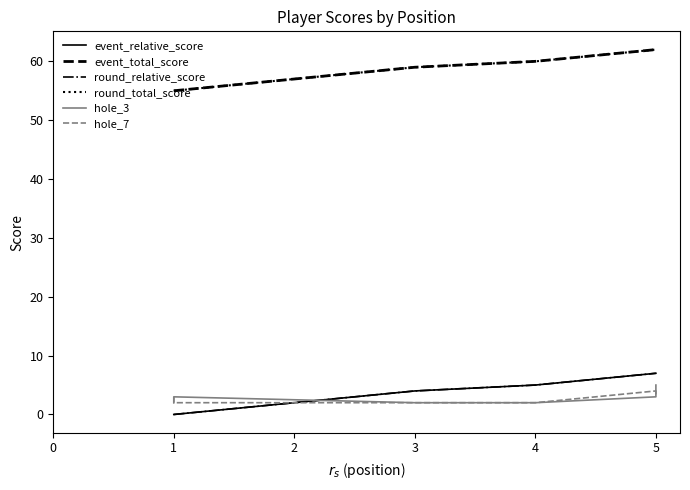

What is the value of the round_relative_score point at the 3rd from the left?

4